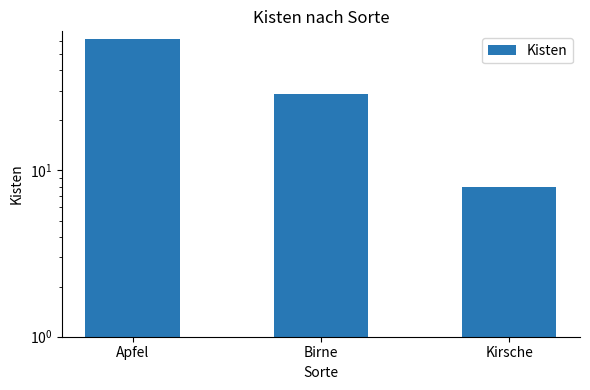

Reading right to left, extract all data points from this chart.

Kirsche=8	Birne=29	Apfel=62